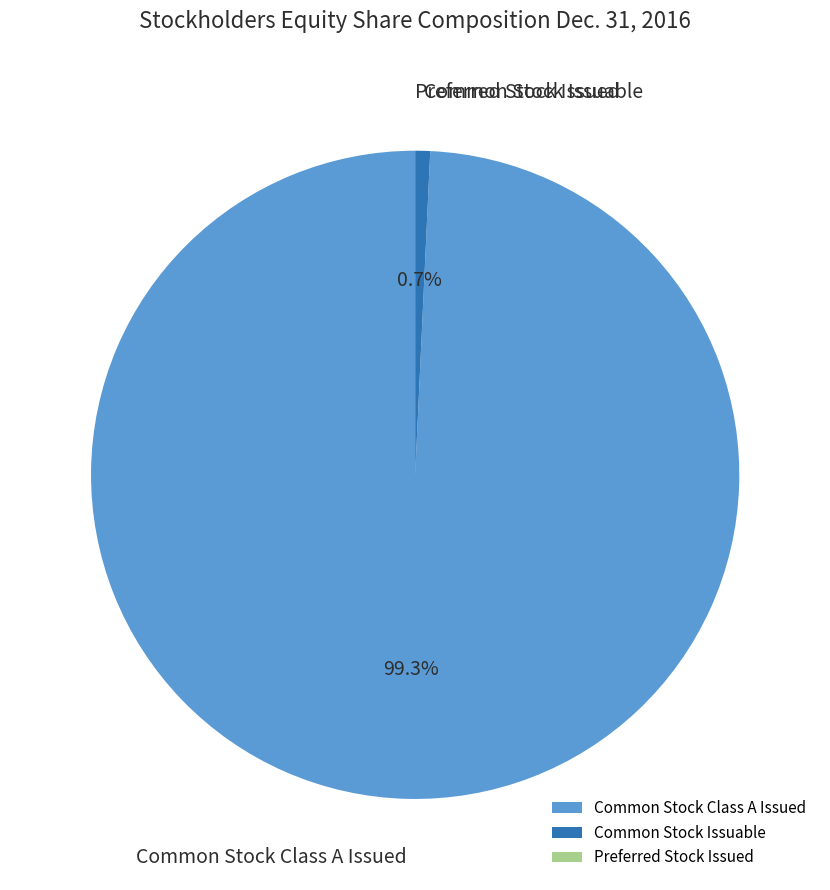

Which slice represents more than half of the pie?

Common Stock Class A Issued